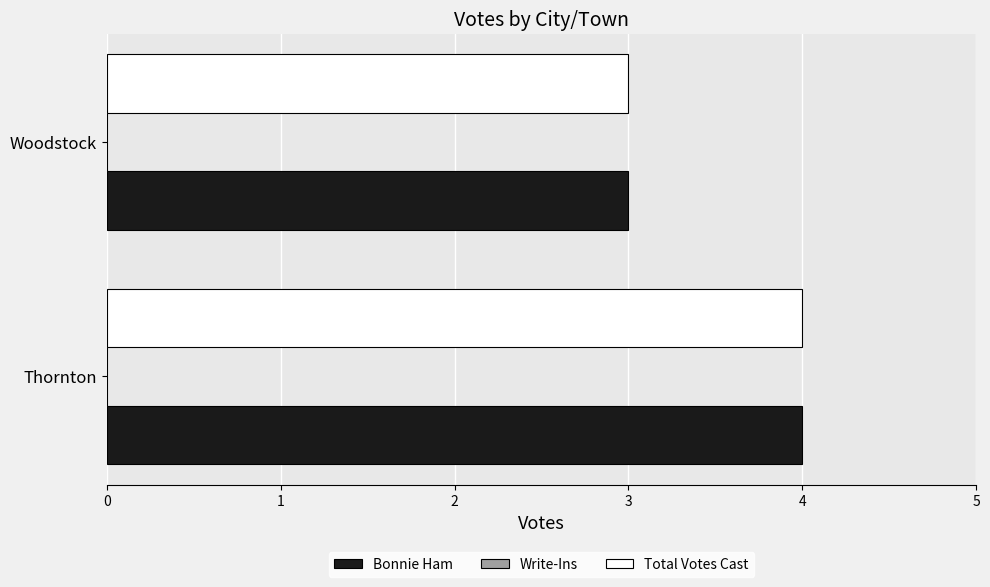

Rank the categories by Total Votes Cast value from lowest to highest.

Woodstock, Thornton